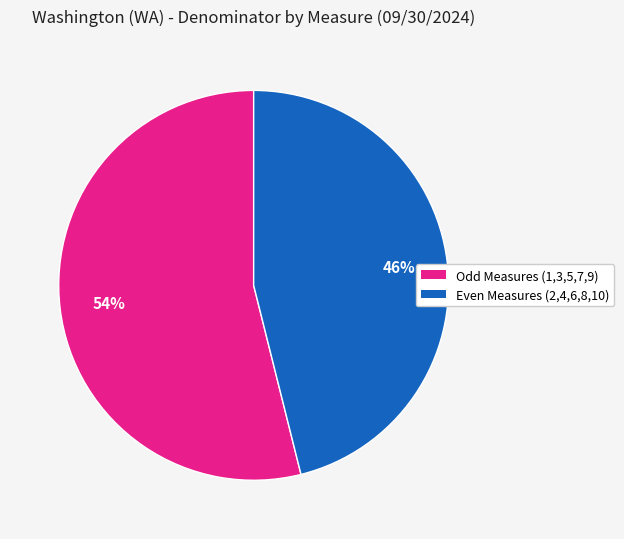

To the nearest percent, what is the average slice percentage?

50%